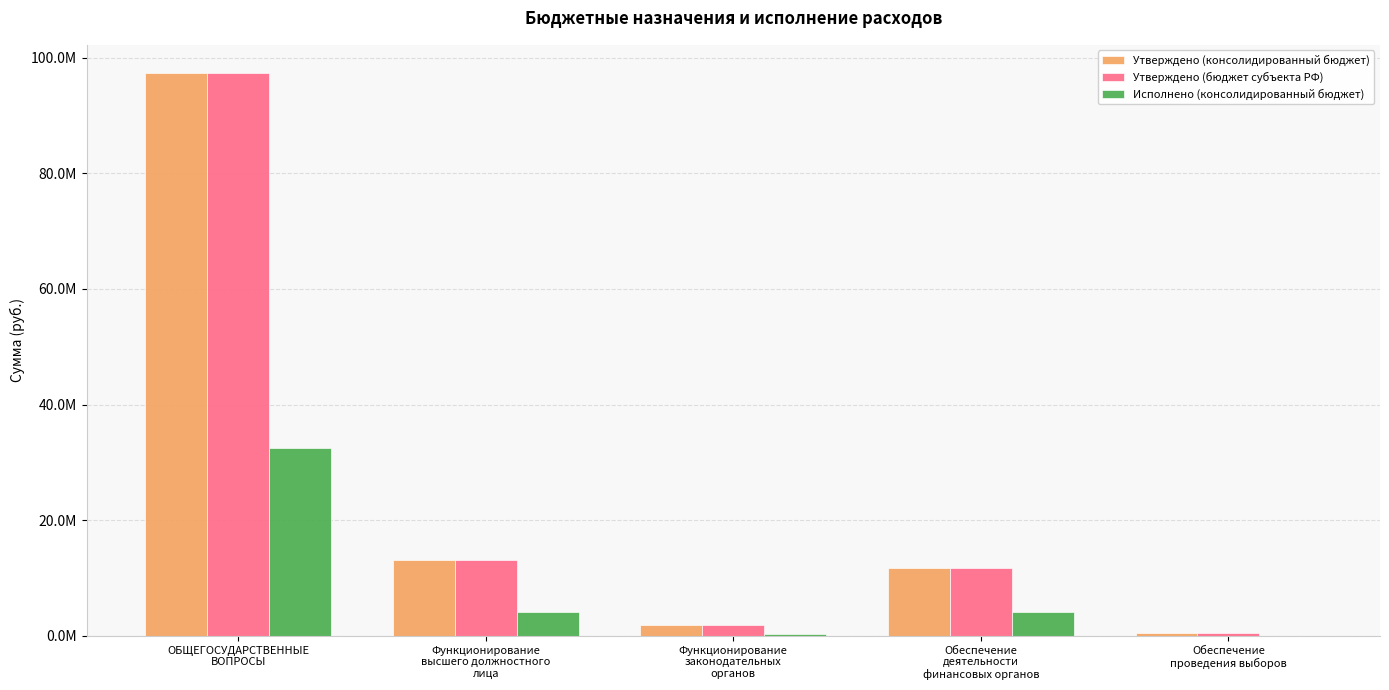

At which label is Утверждено (консолидированный бюджет) closest to 48941026?

Функционирование
высшего должностного
лица